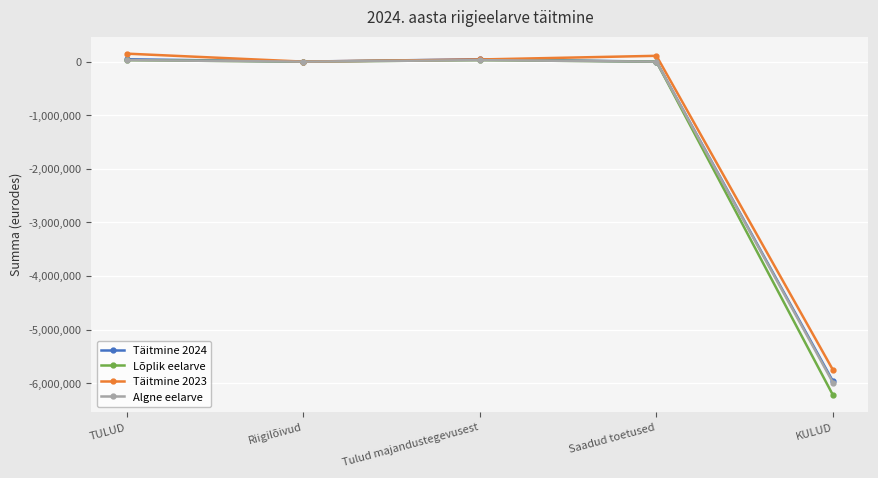

What are all the series names shown in the legend?

Täitmine 2024, Lõplik eelarve, Täitmine 2023, Algne eelarve